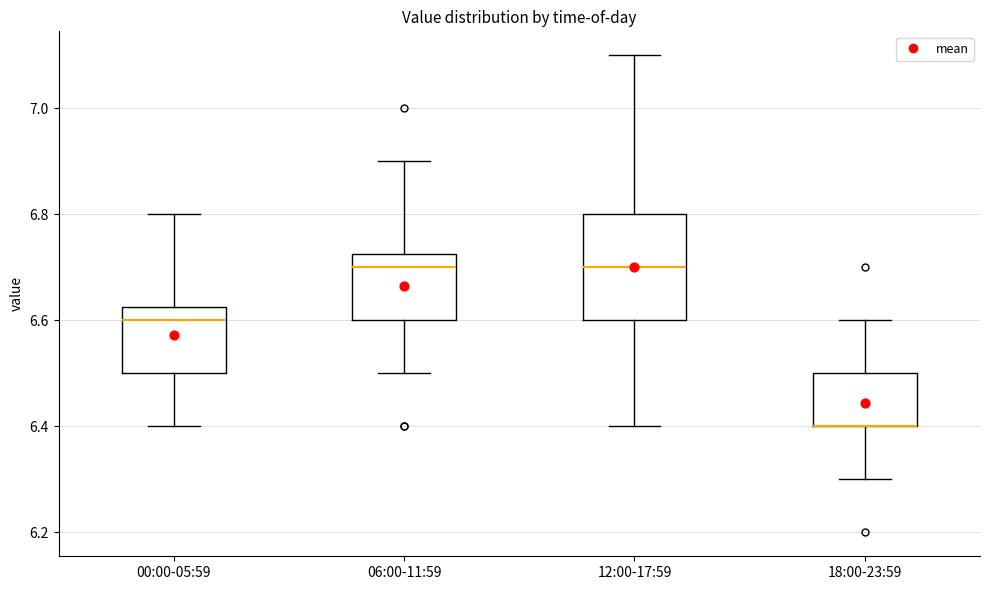

Where does the upper whisker of the box for 18:00-23:59 end on the y-axis? The values are not printed on the chart, so give them approximately, as read against the axis.

6.60